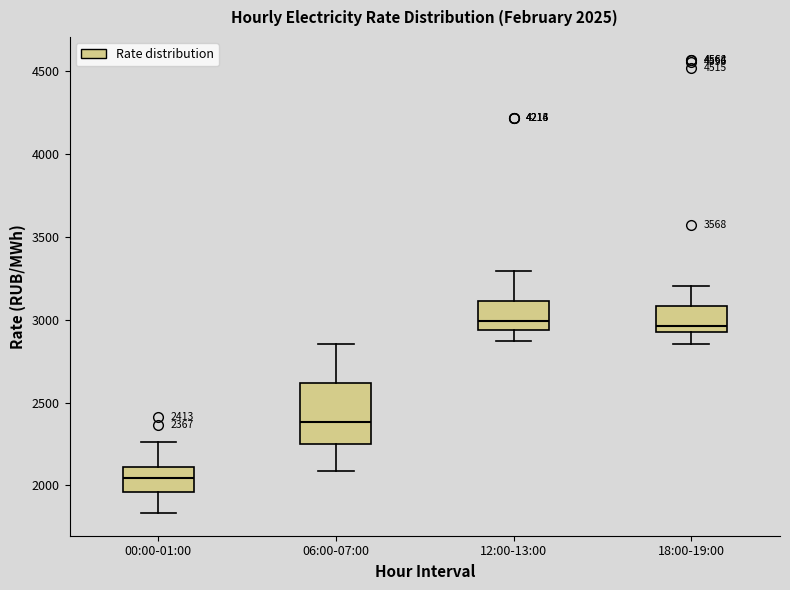

Comparing the boxes themselves (not the whiskers), which one is the tallest?

06:00-07:00